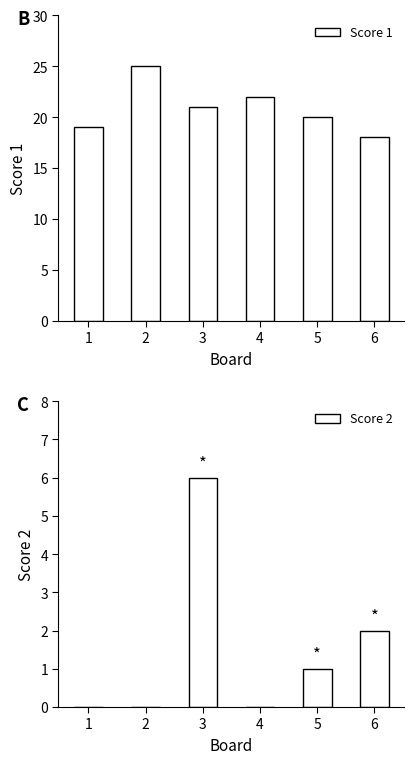

Which series has the largest total across all categories?

Score 1